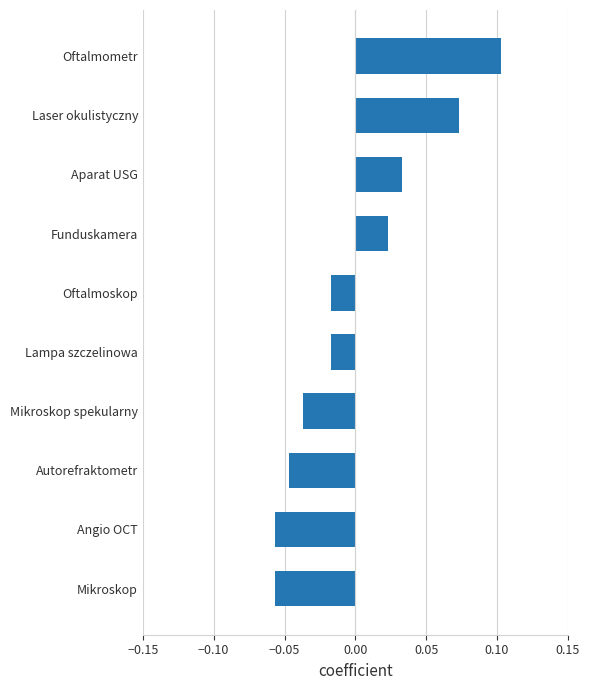

True or false: the data shows -0.1 at Mikroskop spekularny.

False